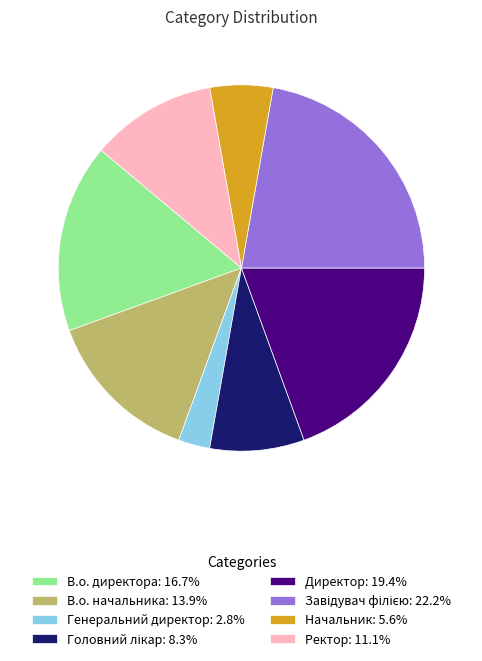

Does В.о. начальника: 13.9% account for over 50% of the chart?

No